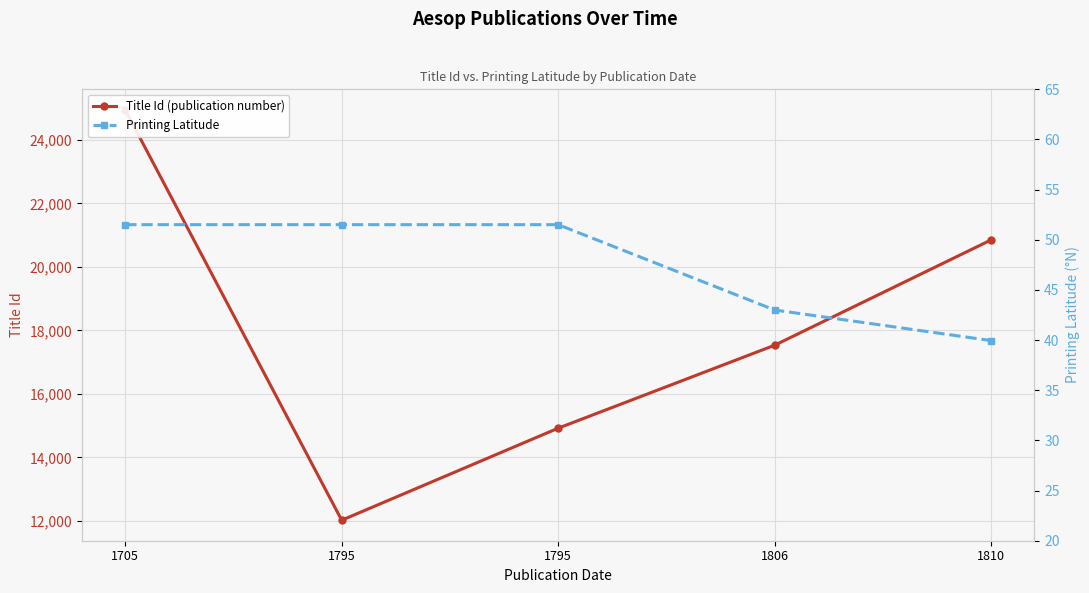

True or false: Title Id (publication number) and Printing Latitude intersect in this chart.

False